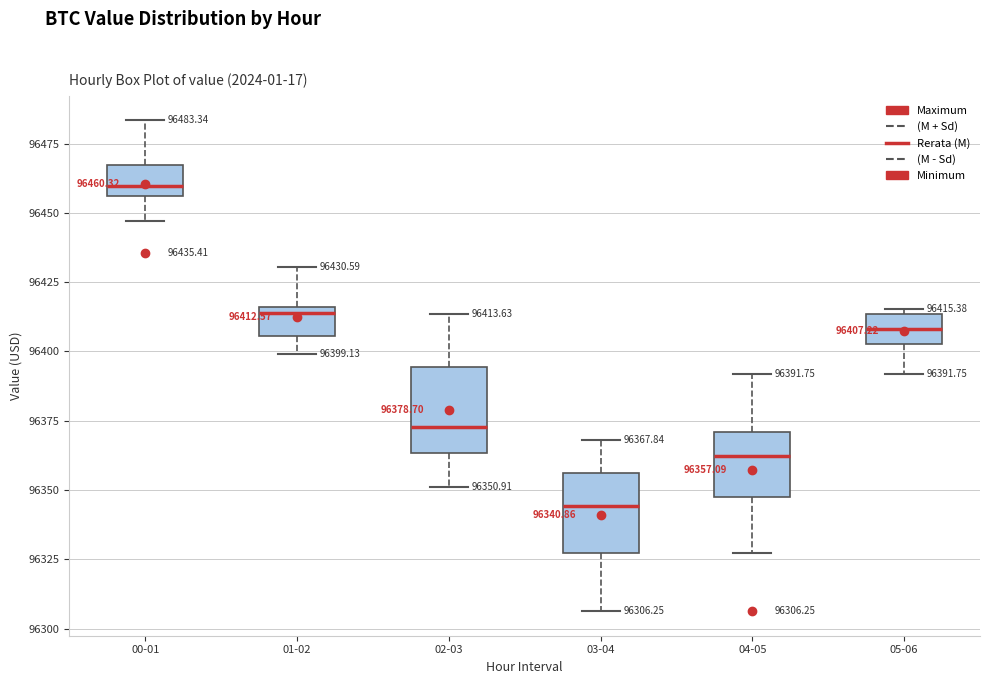

Which box's median line is the highest?

00-01